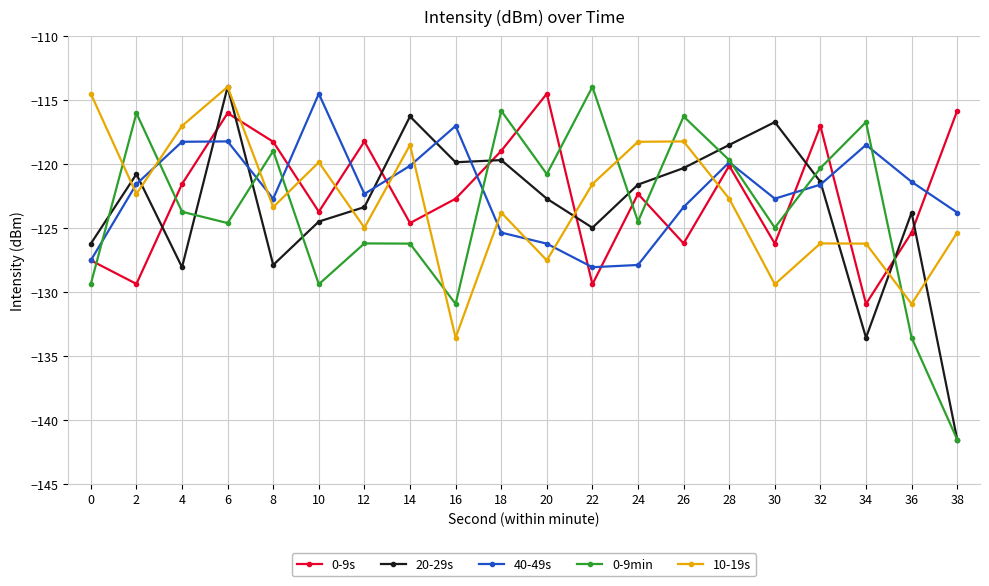

True or false: 0-9s has a value of -129.4 at 2.

True